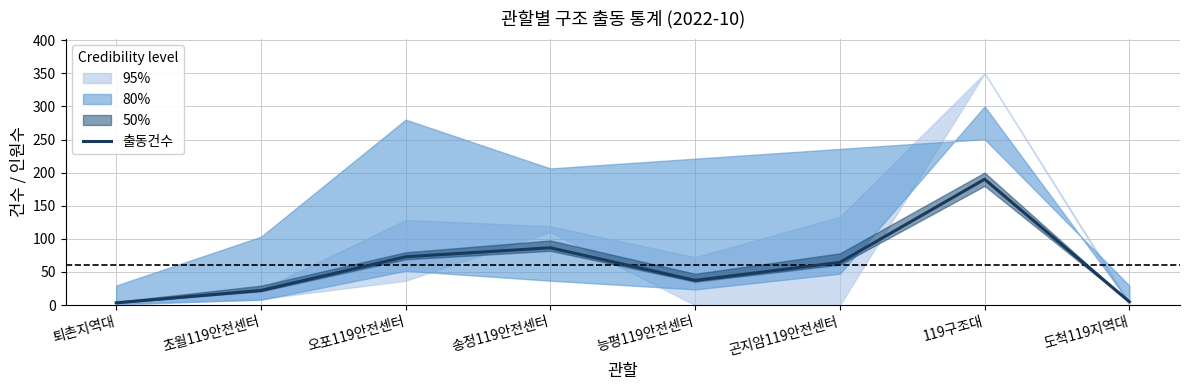

The value of 출동건수 at 능평119안전센터 is 53.3. True or false?

False